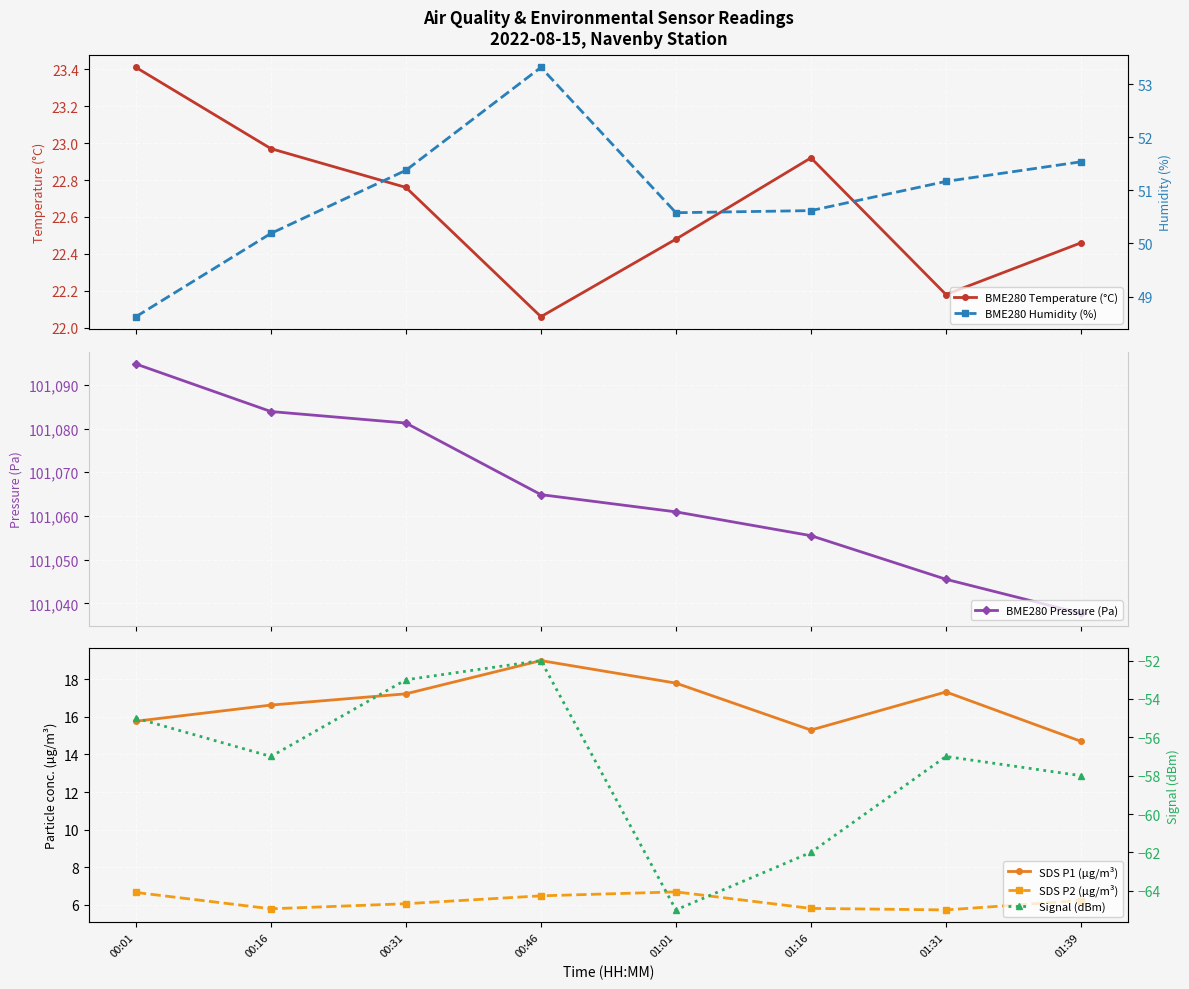

Where is BME280 Pressure (Pa) nearest to the value 101066?

00:46